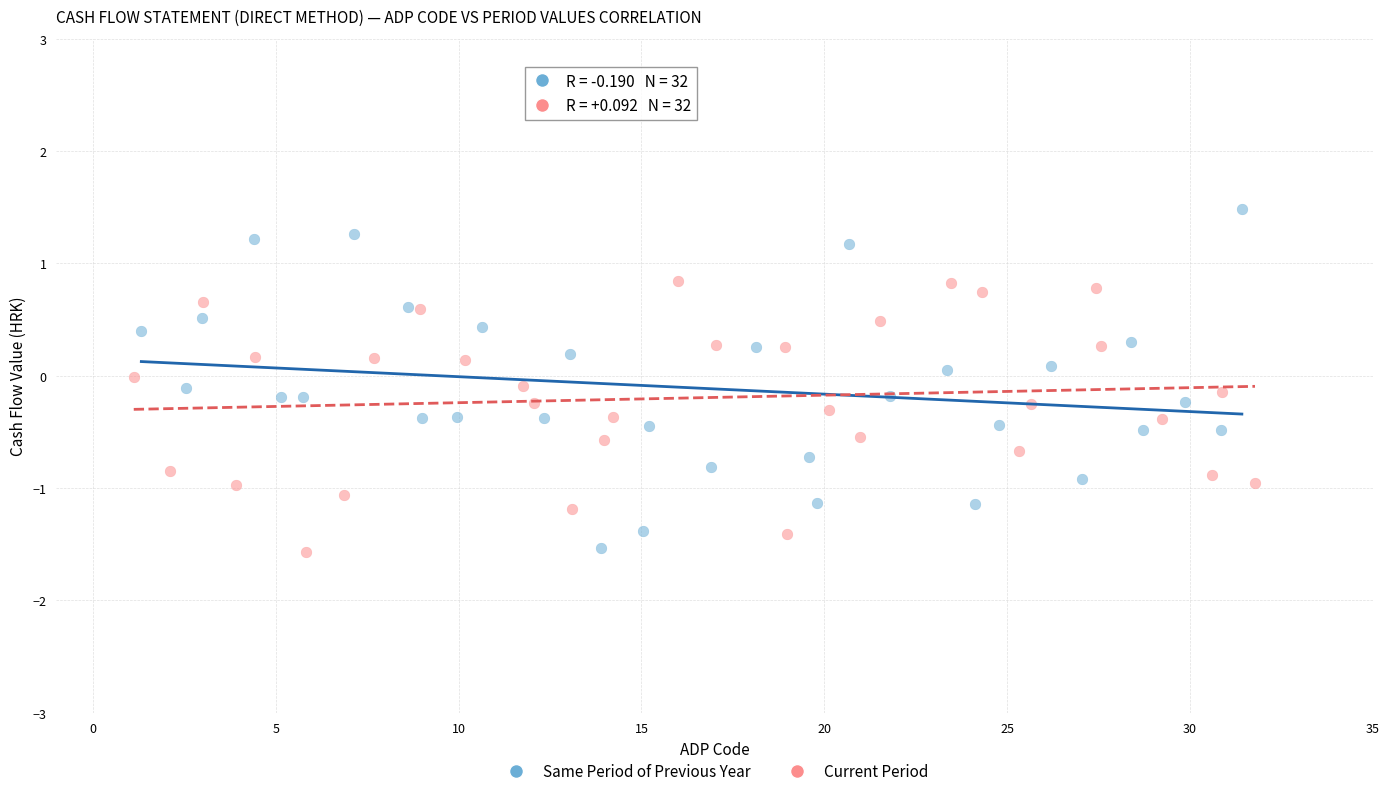

What are all the series names shown in the legend?

Same Period of Previous Year, Current Period